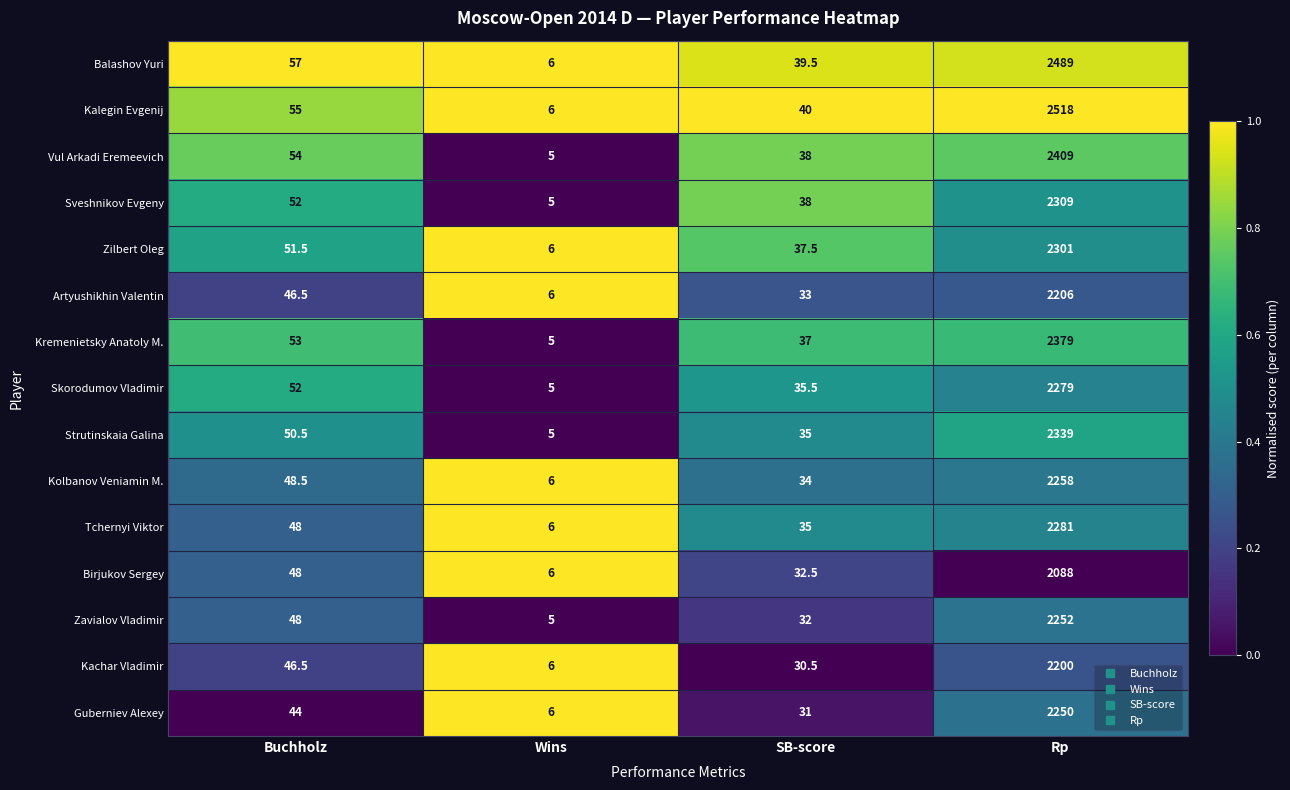

What value does the Zavialov Vladimir series have at Buchholz?

48.0